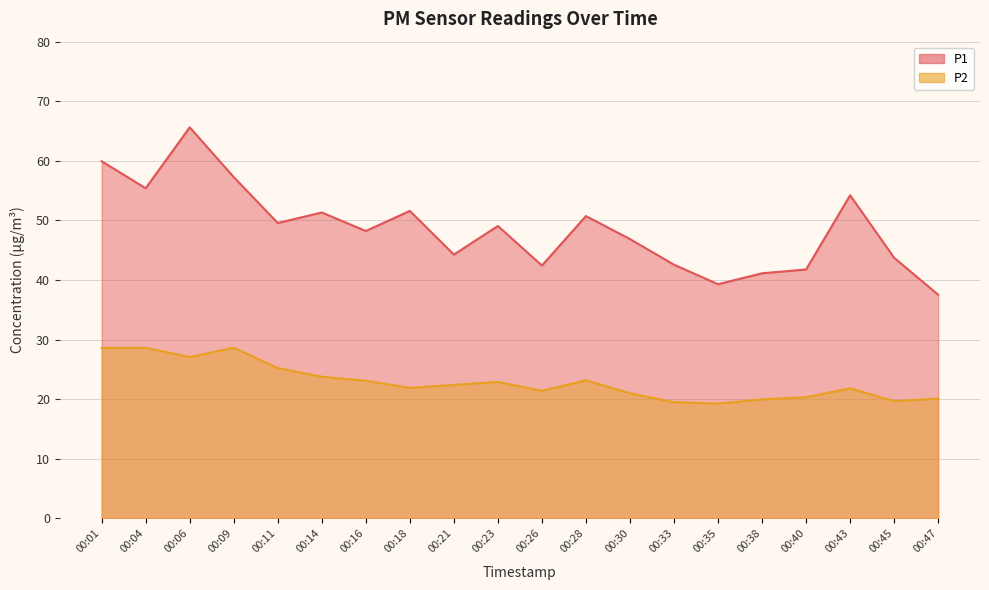

What is the sum of all P1 values?

972.6